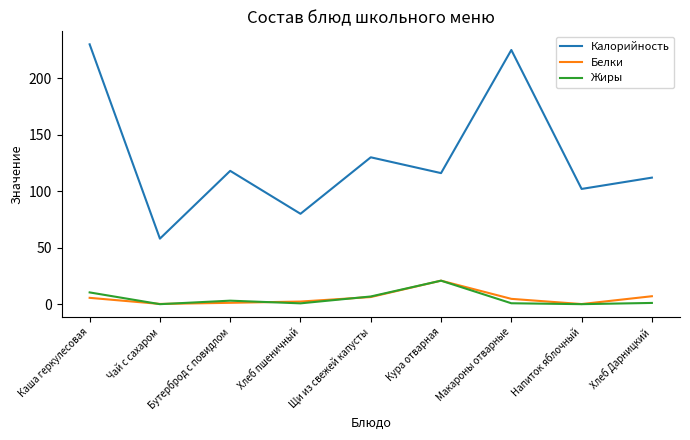

What are all the series names shown in the legend?

Калорийность, Белки, Жиры